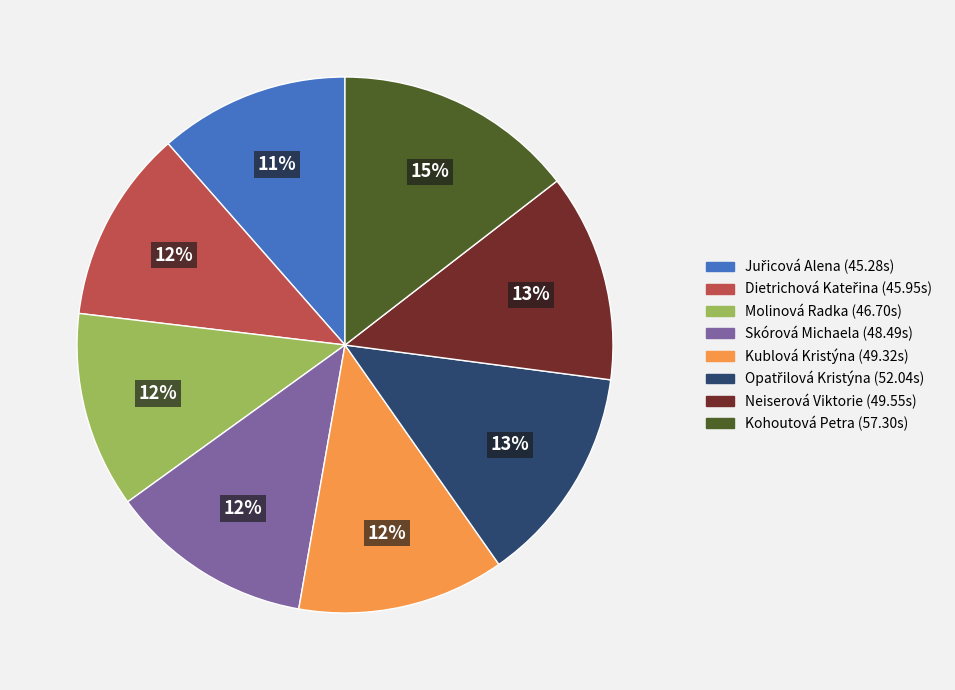

True or false: Kohoutová Petra accounts for 2% of the total.

False